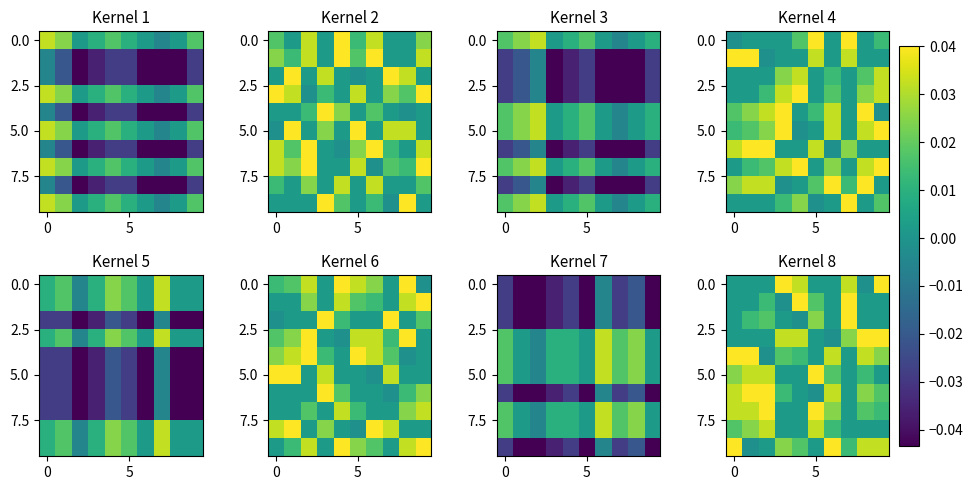

At how many categories does at least one series exceed 0?

10